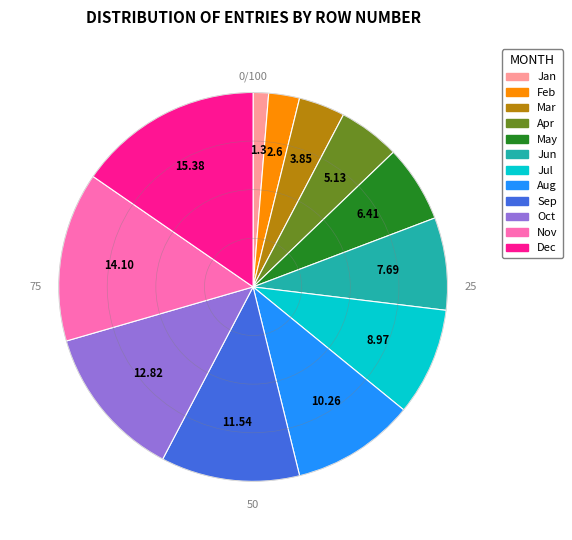

Is there a majority slice in this chart?

No